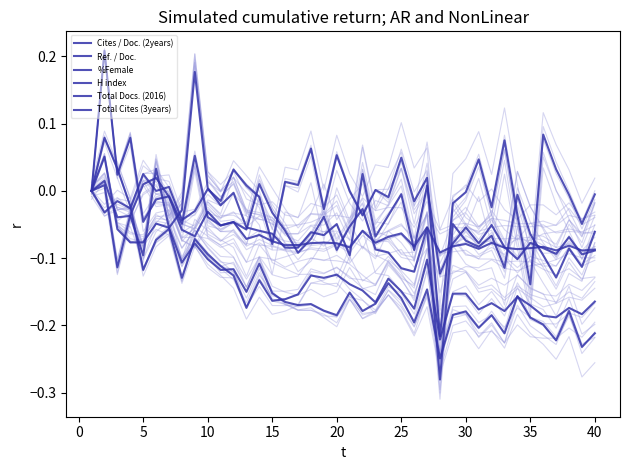

In Cites / Doc. (2years), how many points are lower than both neighbors (excluding endpoints)?

12